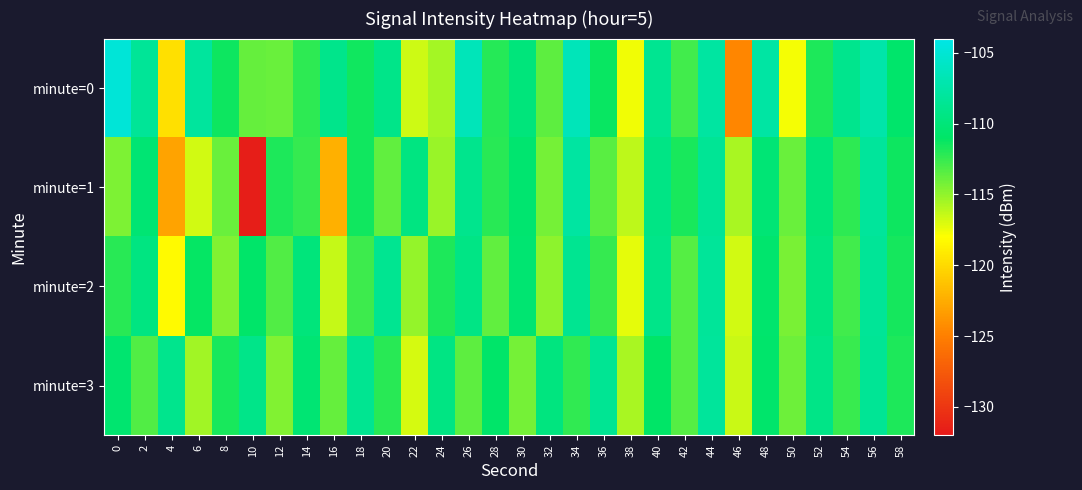

Which series has the largest range (max minus min)?

minute=1